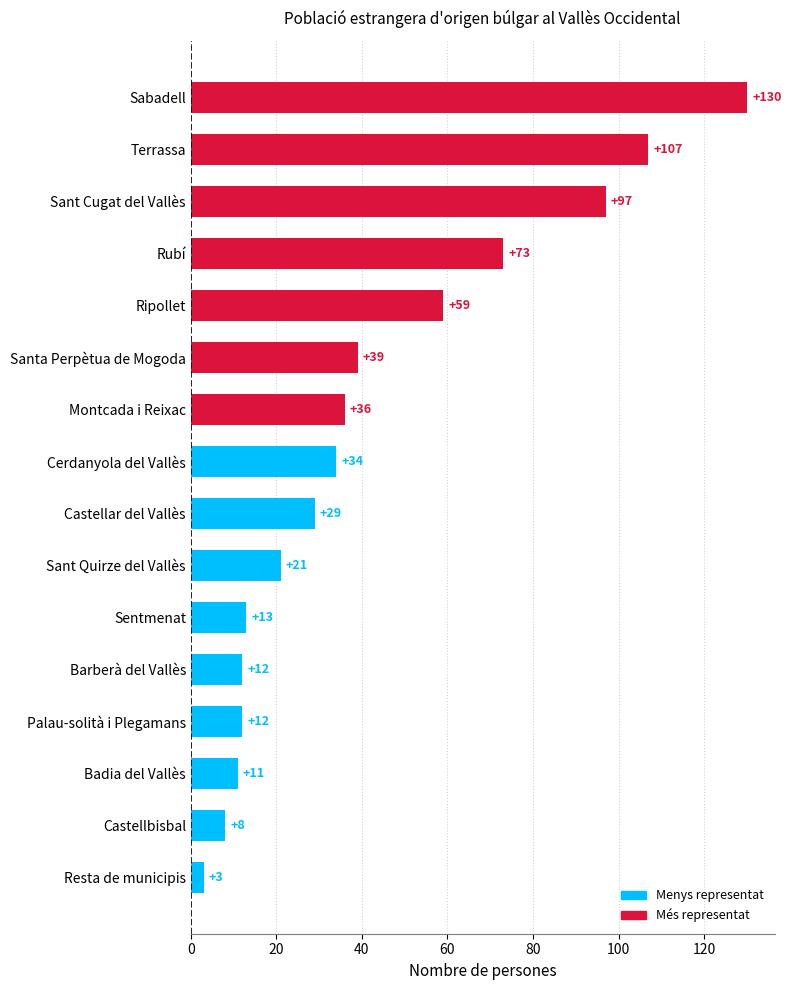

What is the smallest value displayed?

3